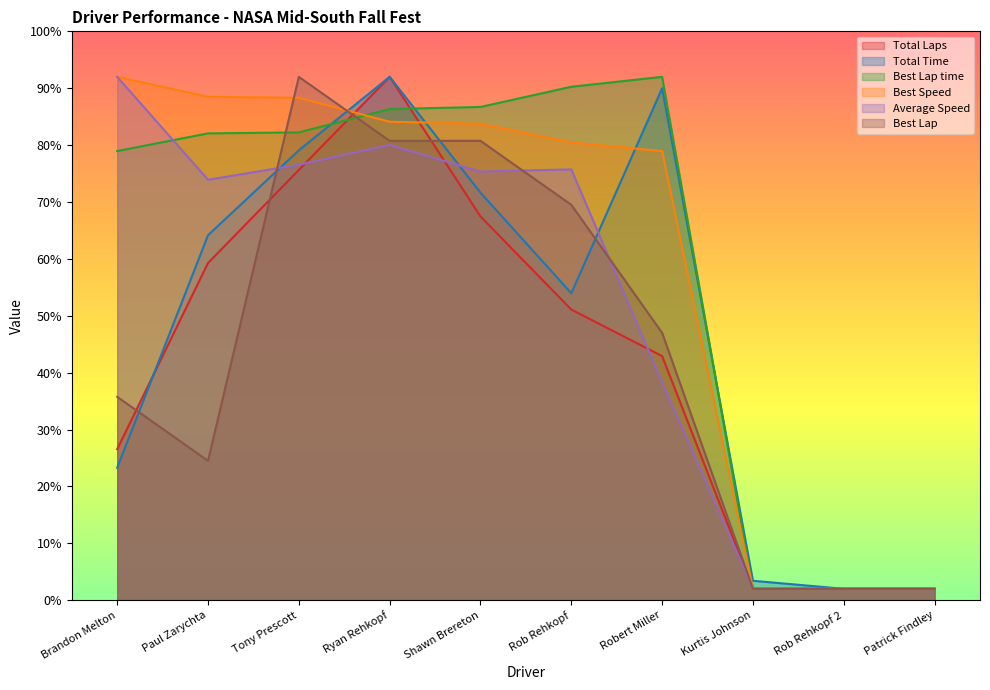

At which label does Total Time first exceed 64?

Paul Zarychta